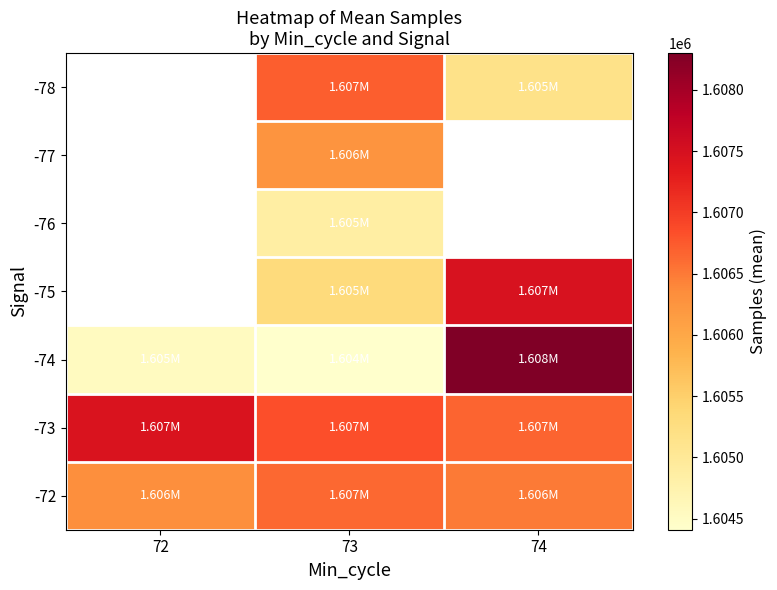

True or false: -72 has a value of 1606317.0 at 72.

True